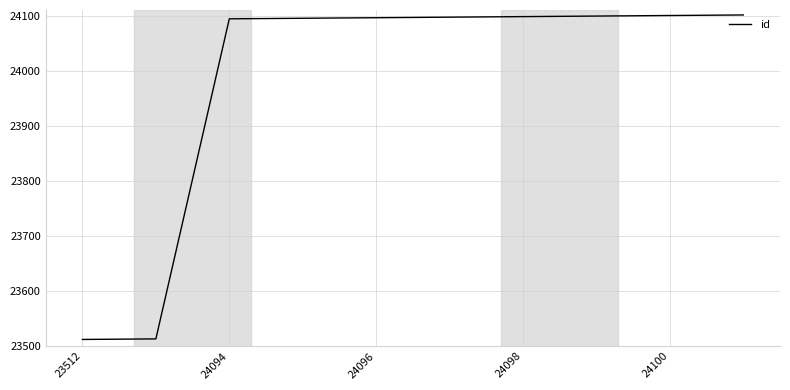

What is the difference between the second highest and second lowest values?

587